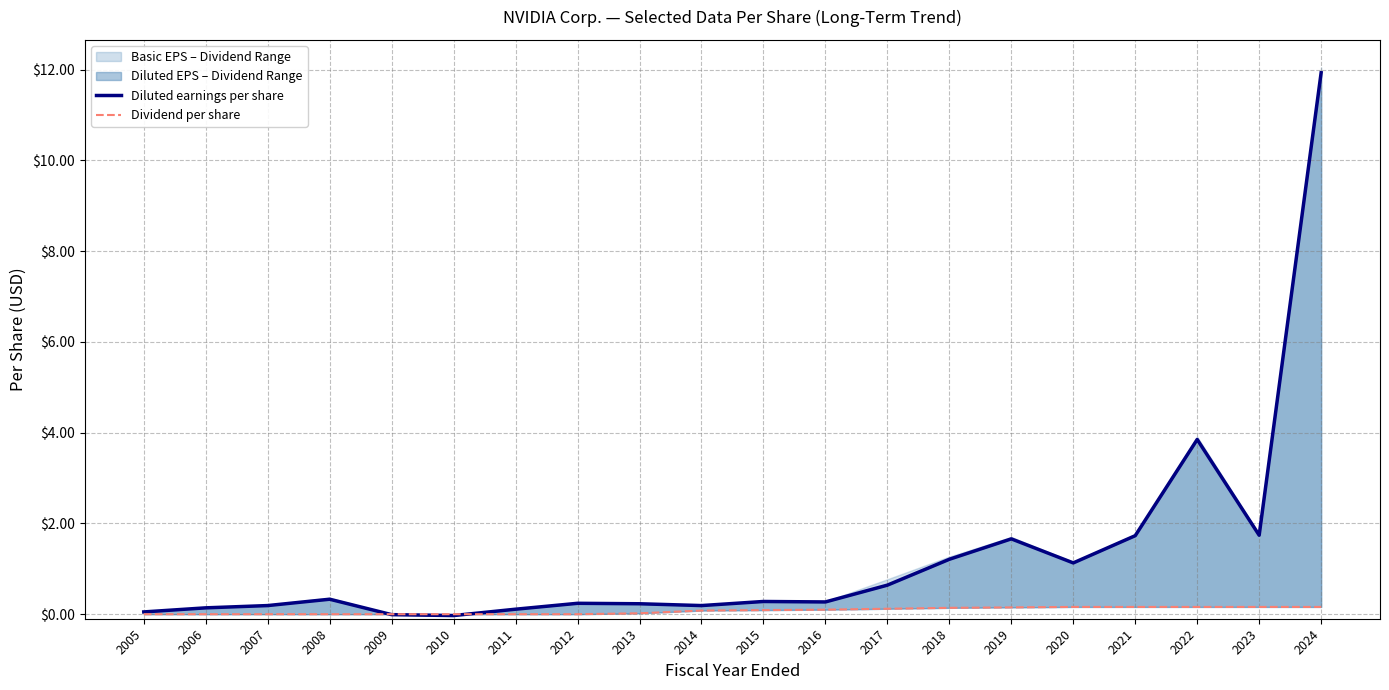

What is the sum of all Dividend per share values?

1.5